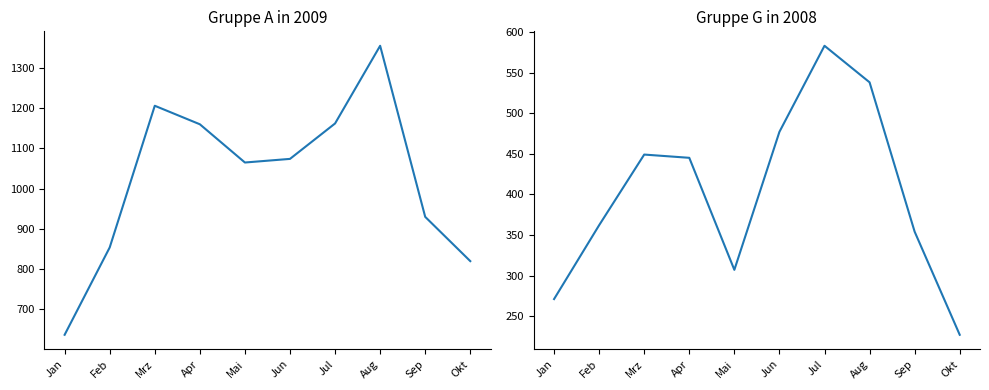

Reading right to left, what are all the values shown in this chart?

Gruppe A in 2009: 820	930	1355	1162	1074	1065	1160	1206	854	637
Gruppe G in 2008: 227	354	538	583	477	307	445	449	362	271